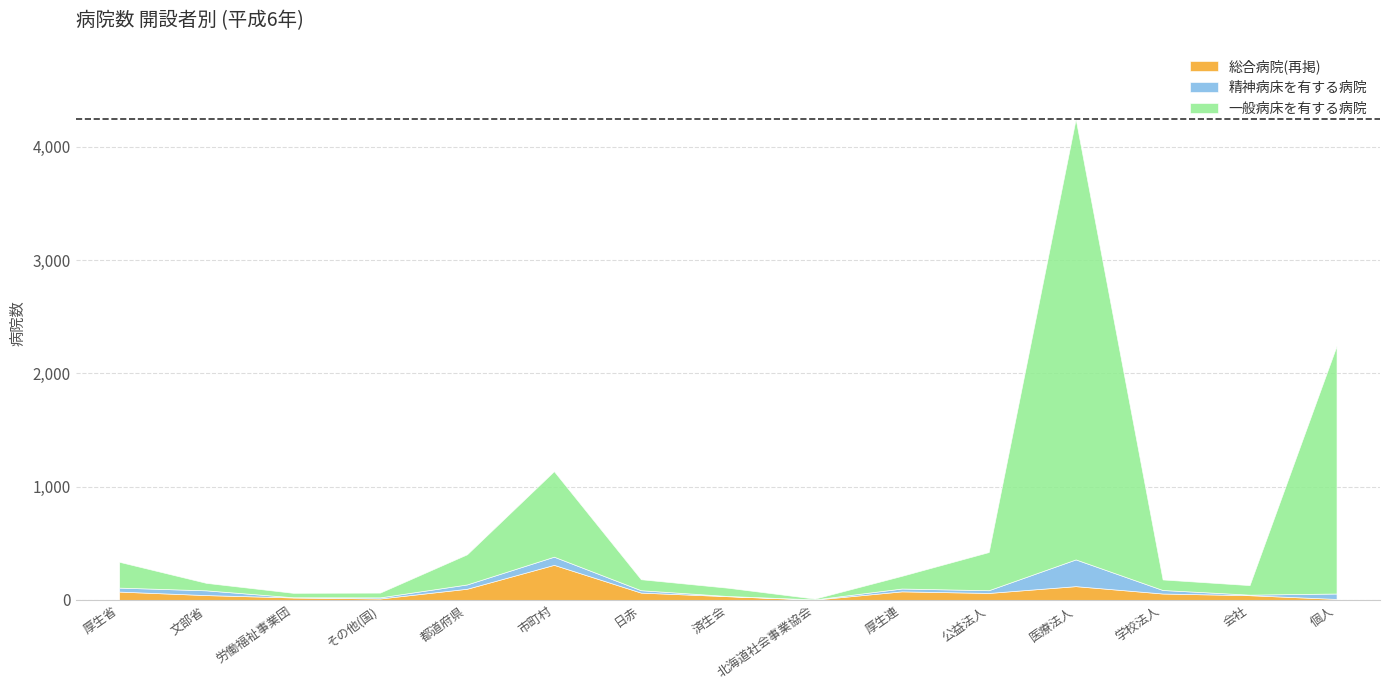

True or false: 一般病床を有する病院 and 総合病院(再掲) cross at least once.

False